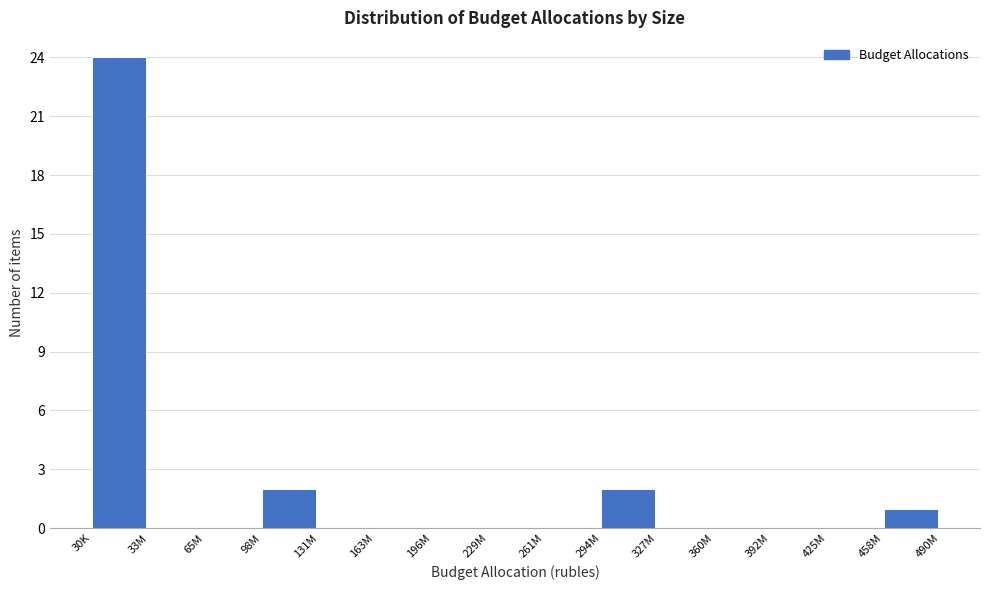

Reading left to right, list all the values displayed in this chart.

30K=24	33M=0	65M=0	98M=2	131M=0	163M=0	196M=0	229M=0	261M=0	294M=2	327M=0	360M=0	392M=0	425M=0	458M=1